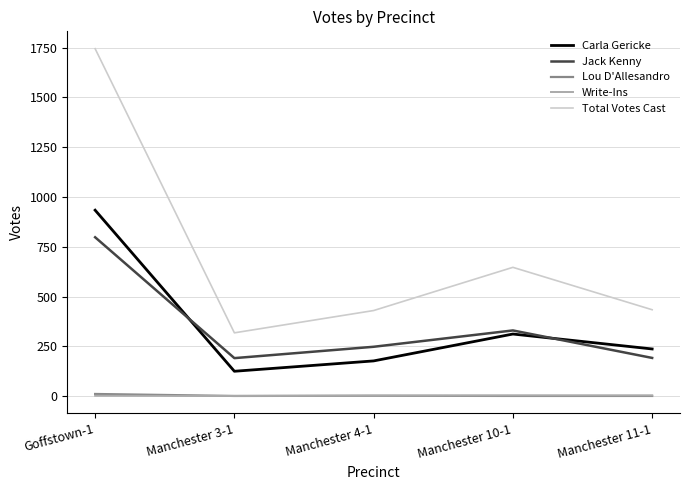

At how many categories does at least one series exceed 467?

2